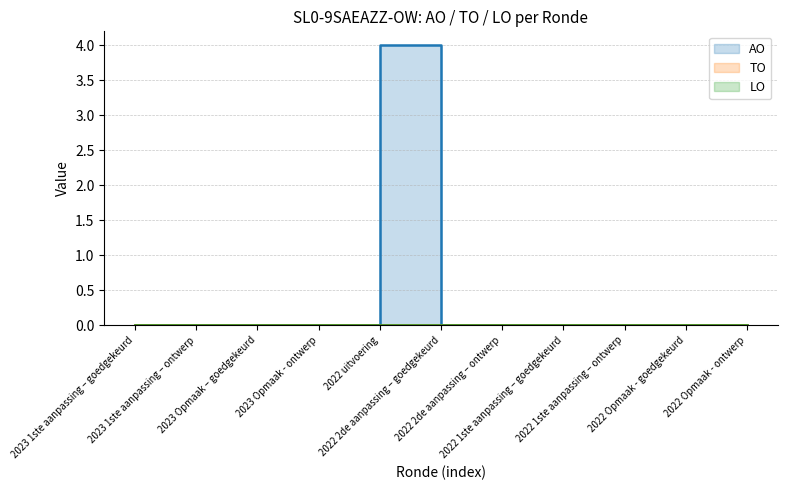

What is the sum of all AO values?

4